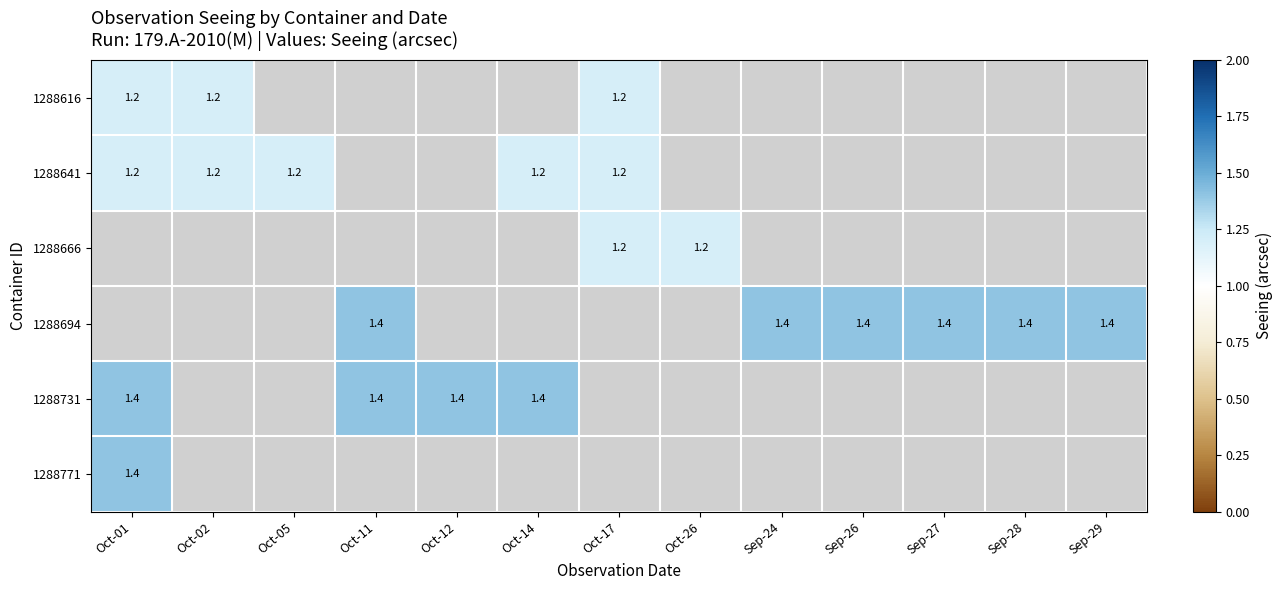

The 1288641 series shows 0.3 at Oct-02. True or false?

False